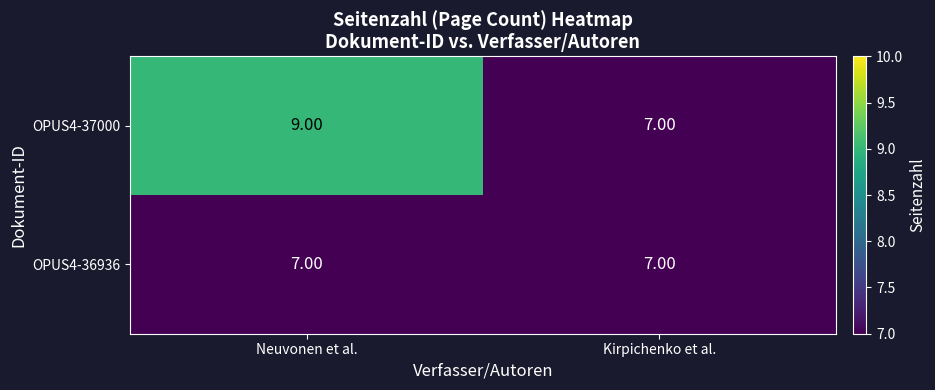

What is the sum of all OPUS4-37000 values?

16